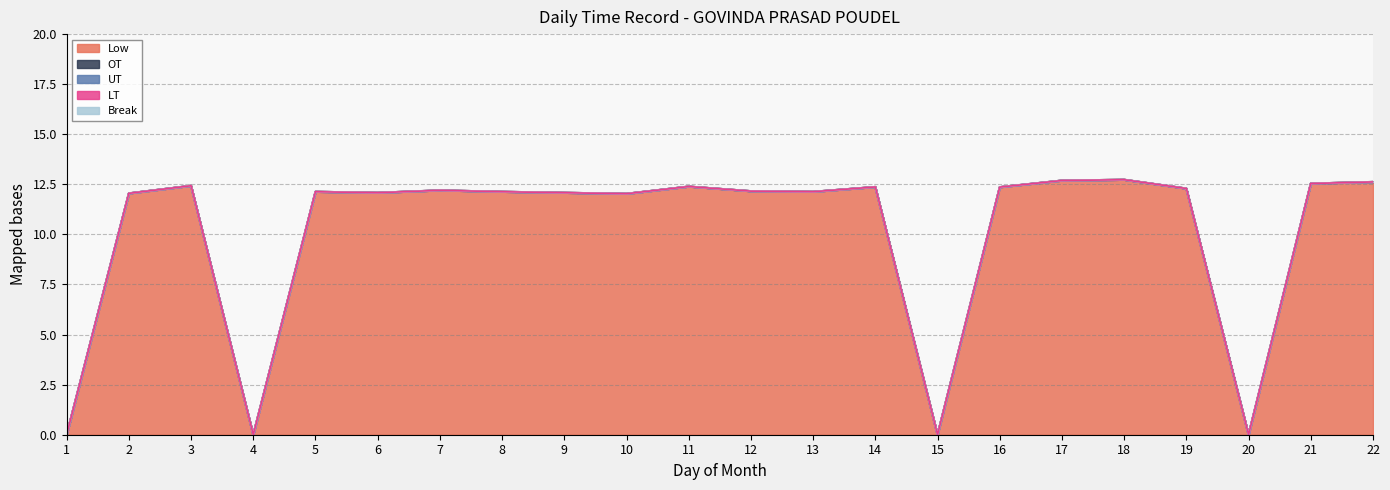

Reading left to right, extract all data points from this chart.

Low: 0.0	12.1	12.4	0.0	12.1	12.1	12.2	12.1	12.1	12.0	12.4	12.2	12.1	12.4	0.0	12.4	12.7	12.7	12.3	0.0	12.5	12.6
OT: 0.0	0.0	0.0	0.0	0.0	0.0	0.0	0.0	0.0	0.0	0.0	0.0	0.0	0.0	0.0	0.0	0.0	0.0	0.0	0.0	0.0	0.0
UT: 0.0	0.0	0.0	0.0	0.0	0.0	0.0	0.0	0.0	0.0	0.0	0.0	0.0	0.0	0.0	0.0	0.0	0.0	0.0	0.0	0.0	0.0
LT: 0.0	0.0	0.0	0.0	0.0	0.0	0.0	0.0	0.0	0.0	0.0	0.0	0.0	0.0	0.0	0.0	0.0	0.0	0.0	0.0	0.0	0.0
Break: 0.0	0.0	0.0	0.0	0.0	0.0	0.0	0.0	0.0	0.0	0.0	0.0	0.0	0.0	0.0	0.0	0.0	0.0	0.0	0.0	0.0	0.0